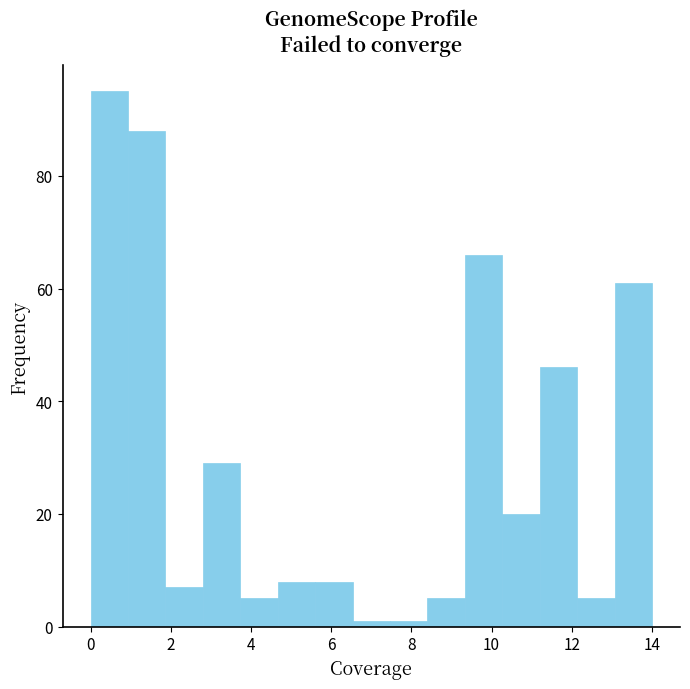

Reading left to right, transcribe this chart: for each bar, give the range it covers on the x-axis and its height. Neither the bar edges nor the heights are printed on the chart, so give them approximately, as read against the axes.

0.0 to 1.0: 96
1.0 to 1.8: 88
1.8 to 2.8: 8
2.8 to 3.8: 30
3.8 to 4.6: 6
4.6 to 5.6: 8
5.6 to 6.6: 8
6.6 to 7.4: under 2
7.4 to 8.4: under 2
8.4 to 9.4: 6
9.4 to 10.2: 66
10.2 to 11.2: 20
11.2 to 12.2: 46
12.2 to 13.0: 6
13.0 to 14.0: 62